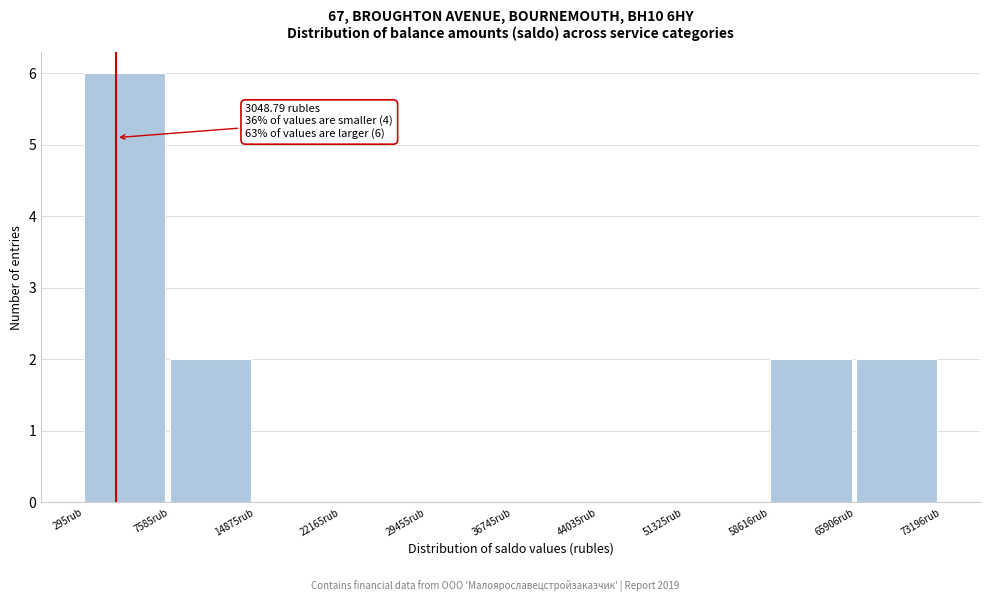

Over which range of the x-axis is the bar tallest?

0 to 8000